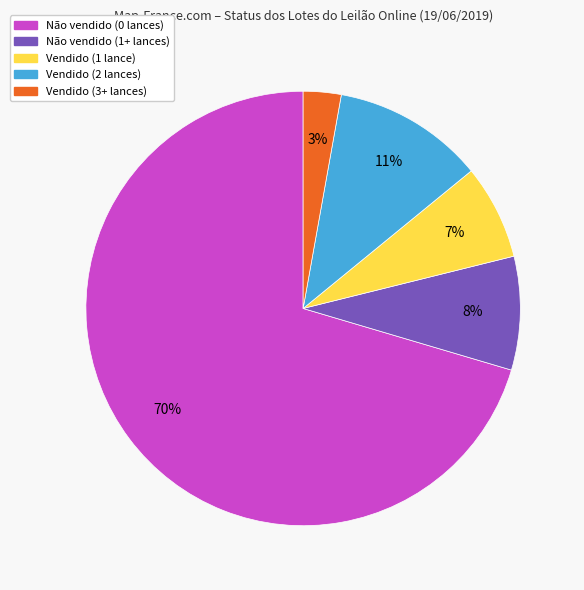

To the nearest percent, what is the average slice percentage?

20%